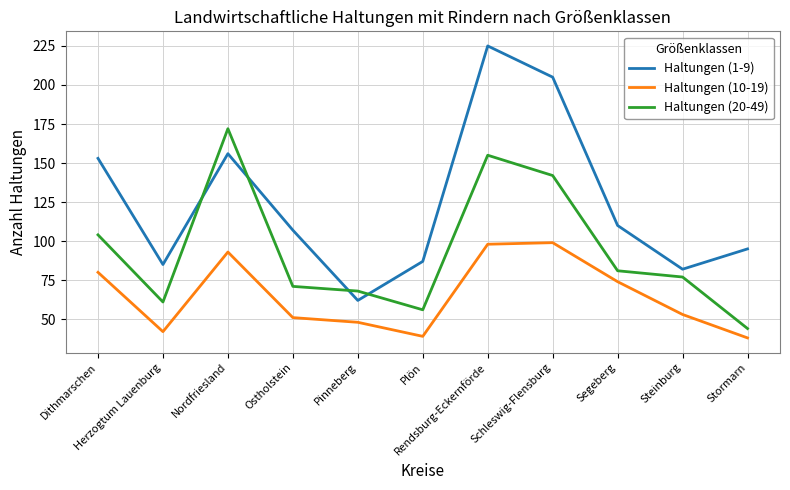

At which category does Haltungen (1-9) reach its first local valley?

Herzogtum Lauenburg